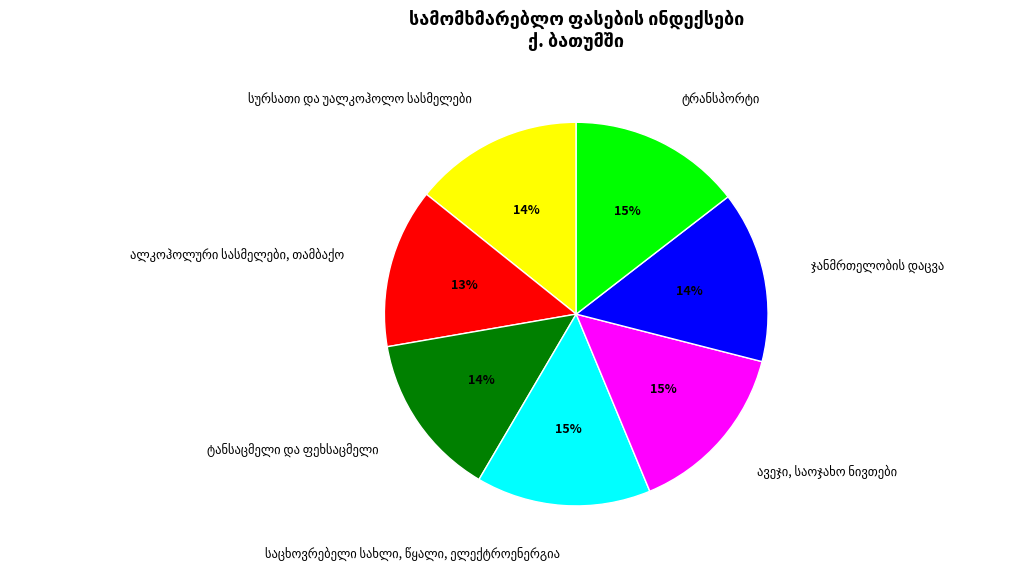

Is there any slice that represents more than half of the pie?

No